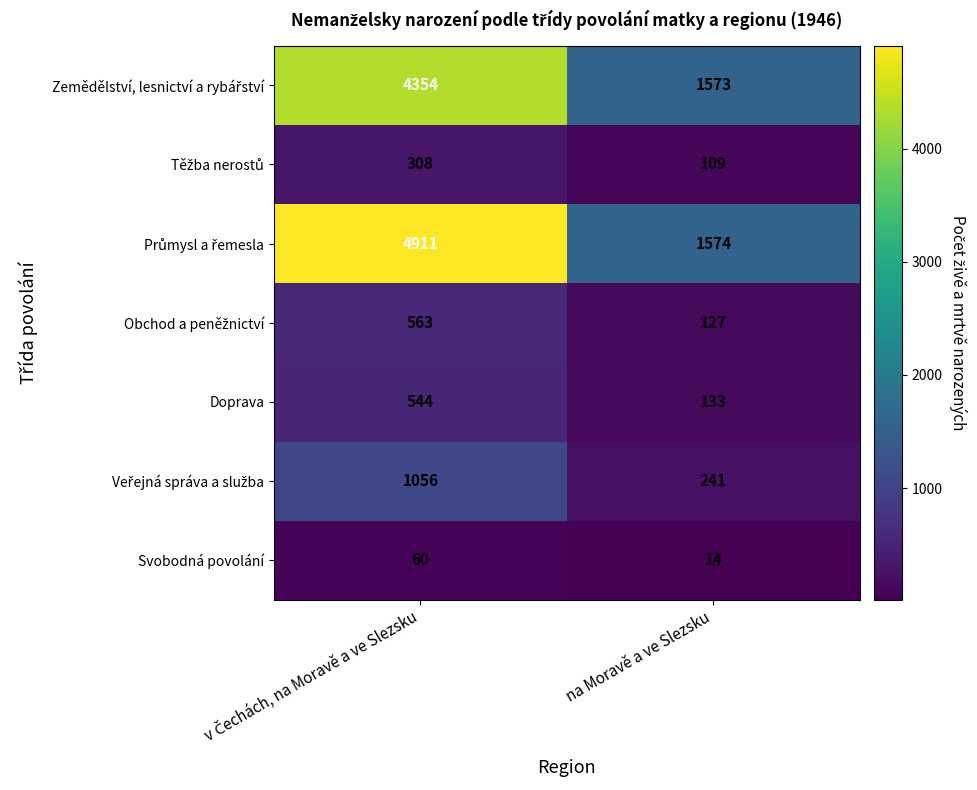

What is the spread (max minus min) of values at na Moravě a ve Slezsku?

1560